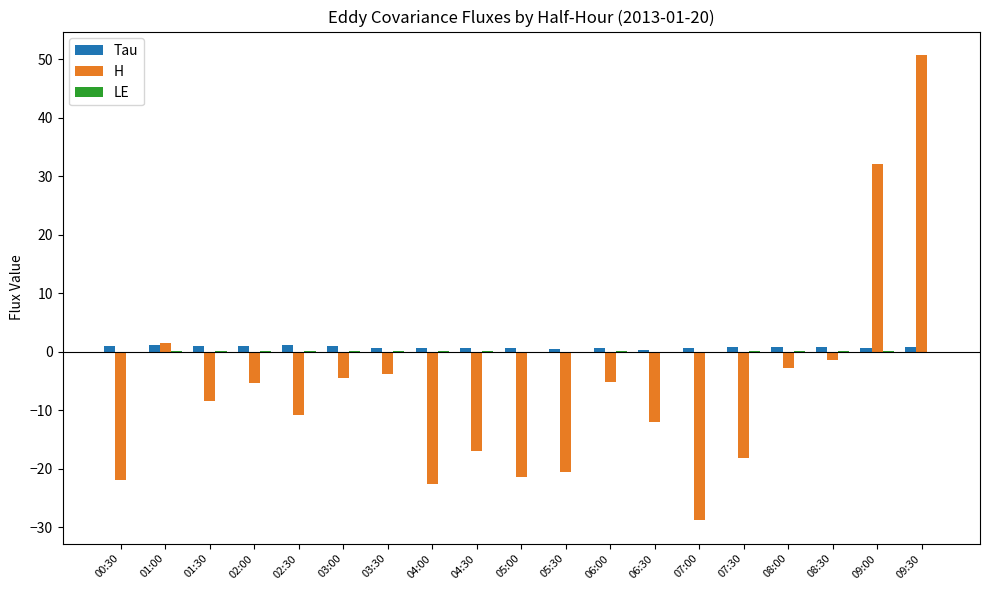

What is the maximum value shown in the chart?

50.8